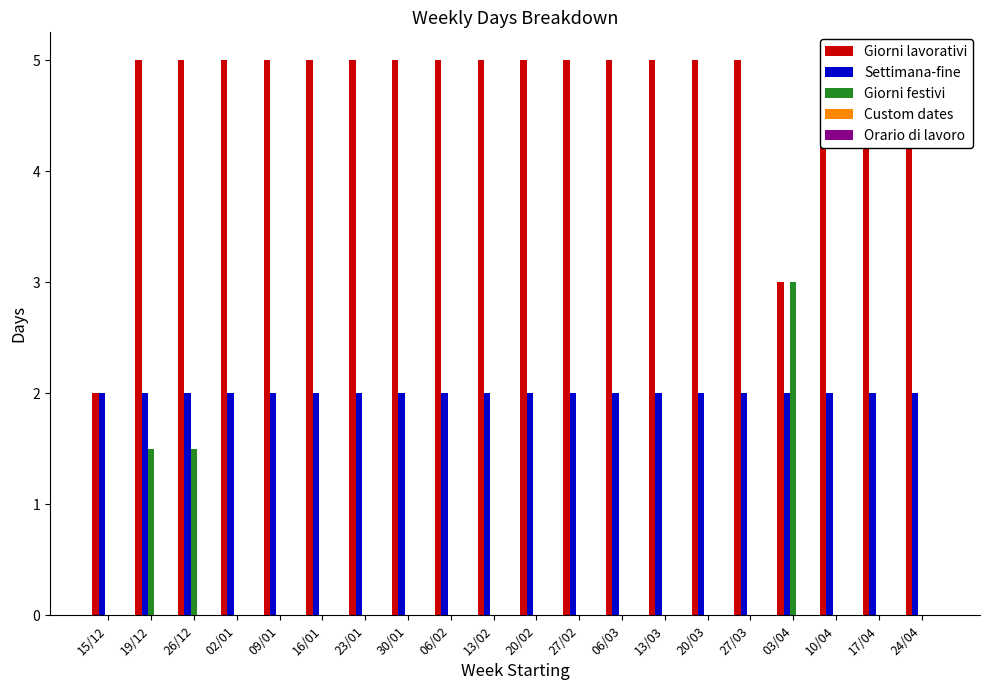

Reading left to right, transcribe all the data shown in this chart.

Giorni lavorativi: 15/12=2.0	19/12=5.0	26/12=5.0	02/01=5.0	09/01=5.0	16/01=5.0	23/01=5.0	30/01=5.0	06/02=5.0	13/02=5.0	20/02=5.0	27/02=5.0	06/03=5.0	13/03=5.0	20/03=5.0	27/03=5.0	03/04=3.0	10/04=5.0	17/04=5.0	24/04=5.0
Settimana-fine: 15/12=2.0	19/12=2.0	26/12=2.0	02/01=2.0	09/01=2.0	16/01=2.0	23/01=2.0	30/01=2.0	06/02=2.0	13/02=2.0	20/02=2.0	27/02=2.0	06/03=2.0	13/03=2.0	20/03=2.0	27/03=2.0	03/04=2.0	10/04=2.0	17/04=2.0	24/04=2.0
Giorni festivi: 15/12=0.0	19/12=1.5	26/12=1.5	02/01=0.0	09/01=0.0	16/01=0.0	23/01=0.0	30/01=0.0	06/02=0.0	13/02=0.0	20/02=0.0	27/02=0.0	06/03=0.0	13/03=0.0	20/03=0.0	27/03=0.0	03/04=3.0	10/04=0.0	17/04=0.0	24/04=0.0
Custom dates: 15/12=0.0	19/12=0.0	26/12=0.0	02/01=0.0	09/01=0.0	16/01=0.0	23/01=0.0	30/01=0.0	06/02=0.0	13/02=0.0	20/02=0.0	27/02=0.0	06/03=0.0	13/03=0.0	20/03=0.0	27/03=0.0	03/04=0.0	10/04=0.0	17/04=0.0	24/04=0.0
Orario di lavoro: 15/12=0.0	19/12=0.0	26/12=0.0	02/01=0.0	09/01=0.0	16/01=0.0	23/01=0.0	30/01=0.0	06/02=0.0	13/02=0.0	20/02=0.0	27/02=0.0	06/03=0.0	13/03=0.0	20/03=0.0	27/03=0.0	03/04=0.0	10/04=0.0	17/04=0.0	24/04=0.0